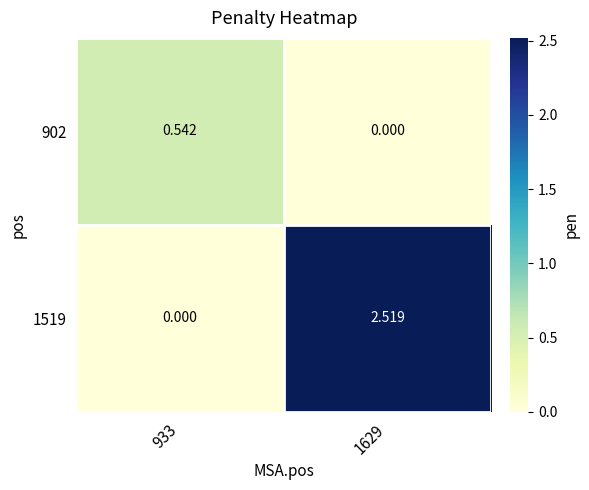

Is the value of 902 at 933 greater than the value of 1519 at 1629?

No